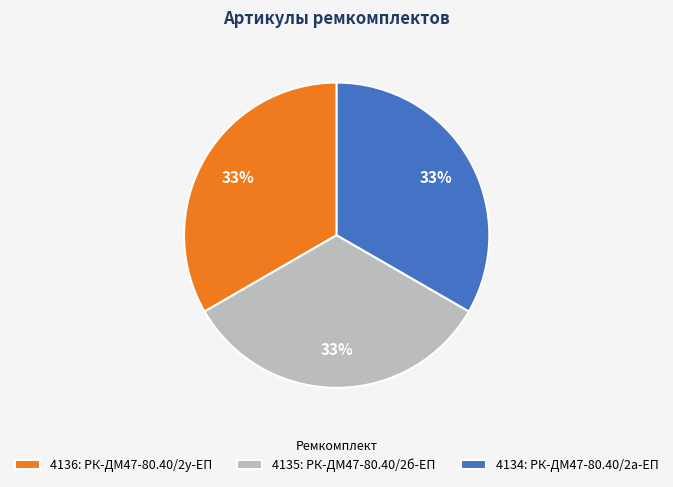

What is the ratio of the value at 4136: РК-ДМ47-80.40/2у-ЕП to the value at 4135: РК-ДМ47-80.40/2б-ЕП?

1.0